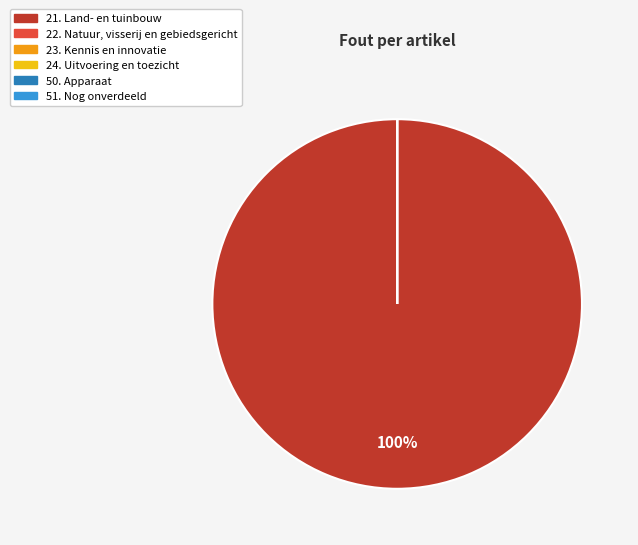

To the nearest percent, what is the difference between the largest and smallest slice percentages?

100%